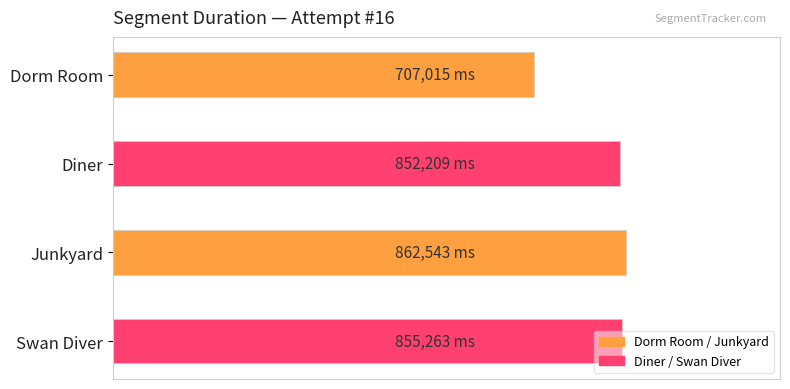

Are the bars horizontal?

Yes